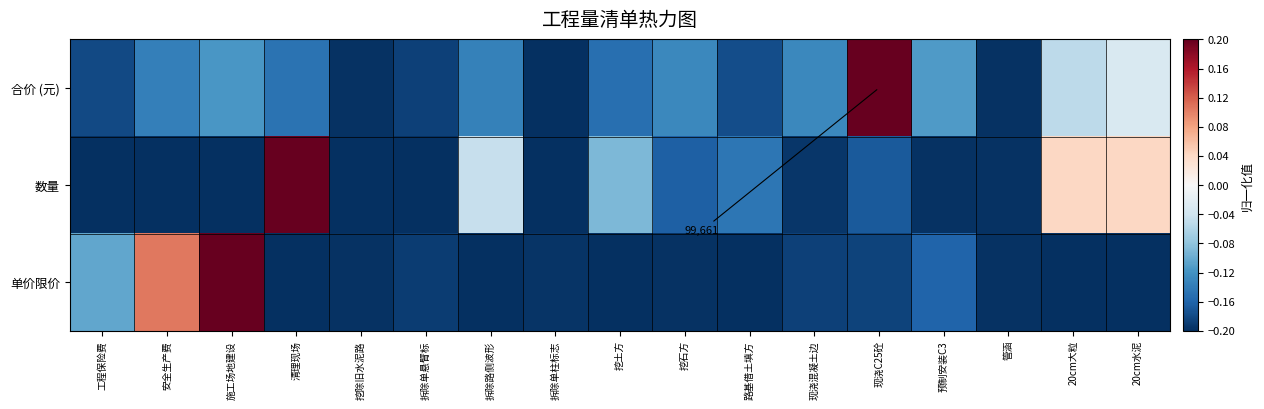

What is the sum of the 合价 (元) values at 施工场地建设 and 工程保险费?

-0.3